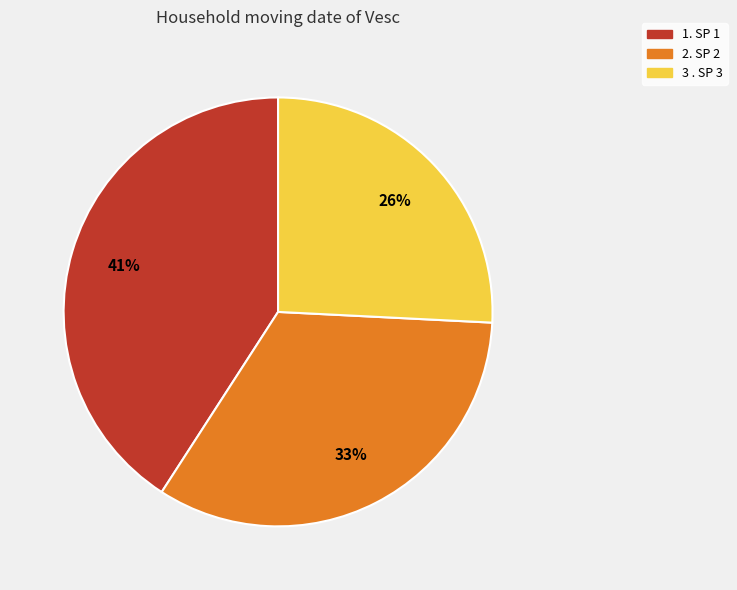

Count the number of slices in the pie.

3